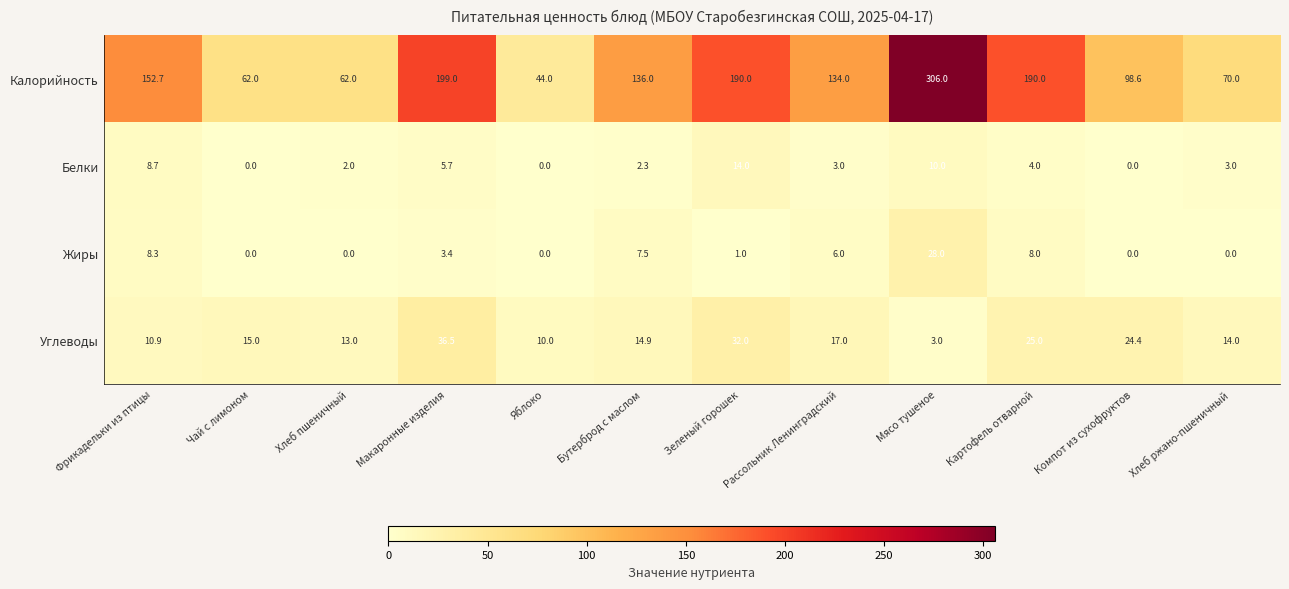

At which category does the chart reach its peak across all series?

Мясо тушеное